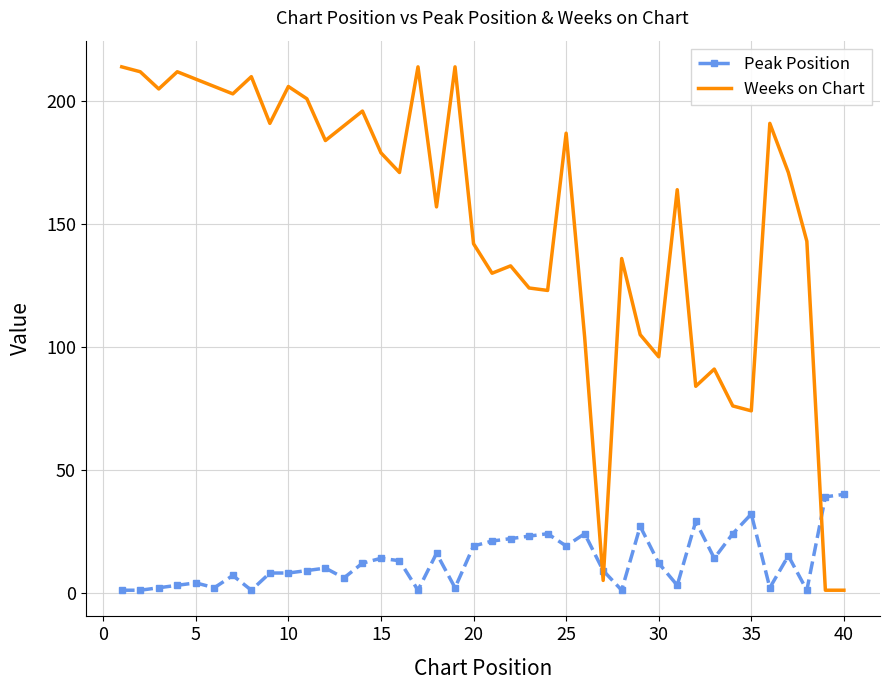

Which series has the largest range (max minus min)?

Weeks on Chart